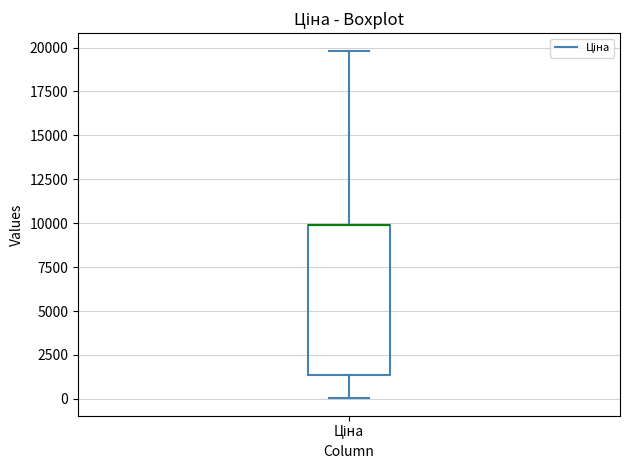

Transcribe this box plot: give where the median line is, the range the box spans, and where the two whiskers end, as read against the y-axis. The values are not printed on the chart, so give them approximately, as read against the axis.

median 10000 (drawn on the box's upper edge), box 1500 to 10000, whiskers 0 to 20000